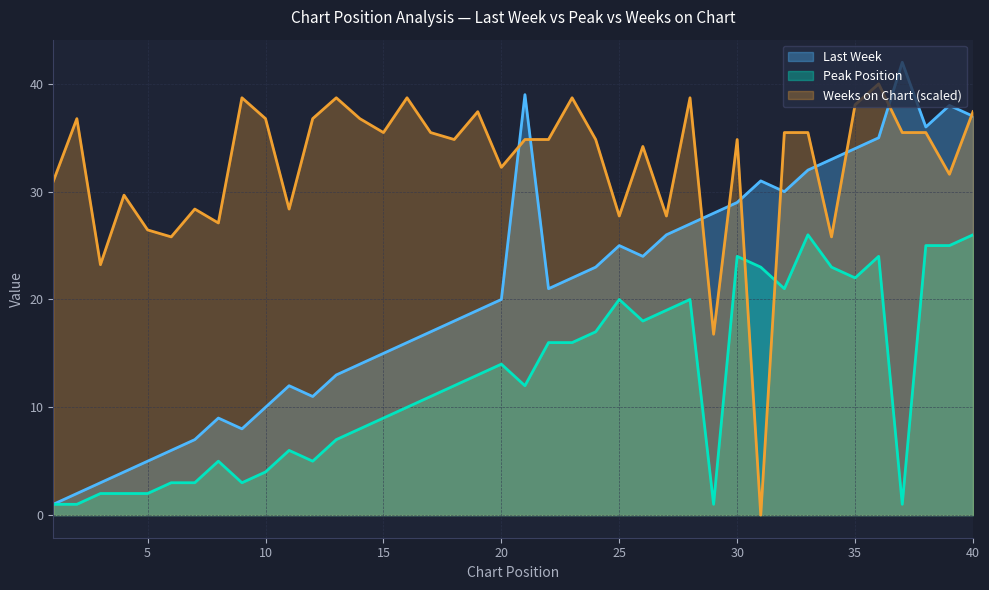

Reading left to right, what are all the values shown in this chart?

Last Week: 1.0	2.0	3.0	4.0	5.0	6.0	7.0	9.0	8.0	10.0	12.0	11.0	13.0	14.0	15.0	16.0	17.0	18.0	19.0	20.0	39.0	21.0	22.0	23.0	25.0	24.0	26.0	27.0	28.0	29.0	31.0	30.0	32.0	33.0	34.0	35.0	42.0	36.0	38.0	37.0
Peak Position: 1.0	1.0	2.0	2.0	2.0	3.0	3.0	5.0	3.0	4.0	6.0	5.0	7.0	8.0	9.0	10.0	11.0	12.0	13.0	14.0	12.0	16.0	16.0	17.0	20.0	18.0	19.0	20.0	1.0	24.0	23.0	21.0	26.0	23.0	22.0	24.0	1.0	25.0	25.0	26.0
Weeks on Chart: 31.0	36.8	23.2	29.7	26.5	25.8	28.4	27.1	38.7	36.8	28.4	36.8	38.7	36.8	35.5	38.7	35.5	34.8	37.4	32.3	34.8	34.8	38.7	34.8	27.7	34.2	27.7	38.7	16.8	34.8	0.0	35.5	35.5	25.8	38.1	40.0	35.5	35.5	31.6	37.4